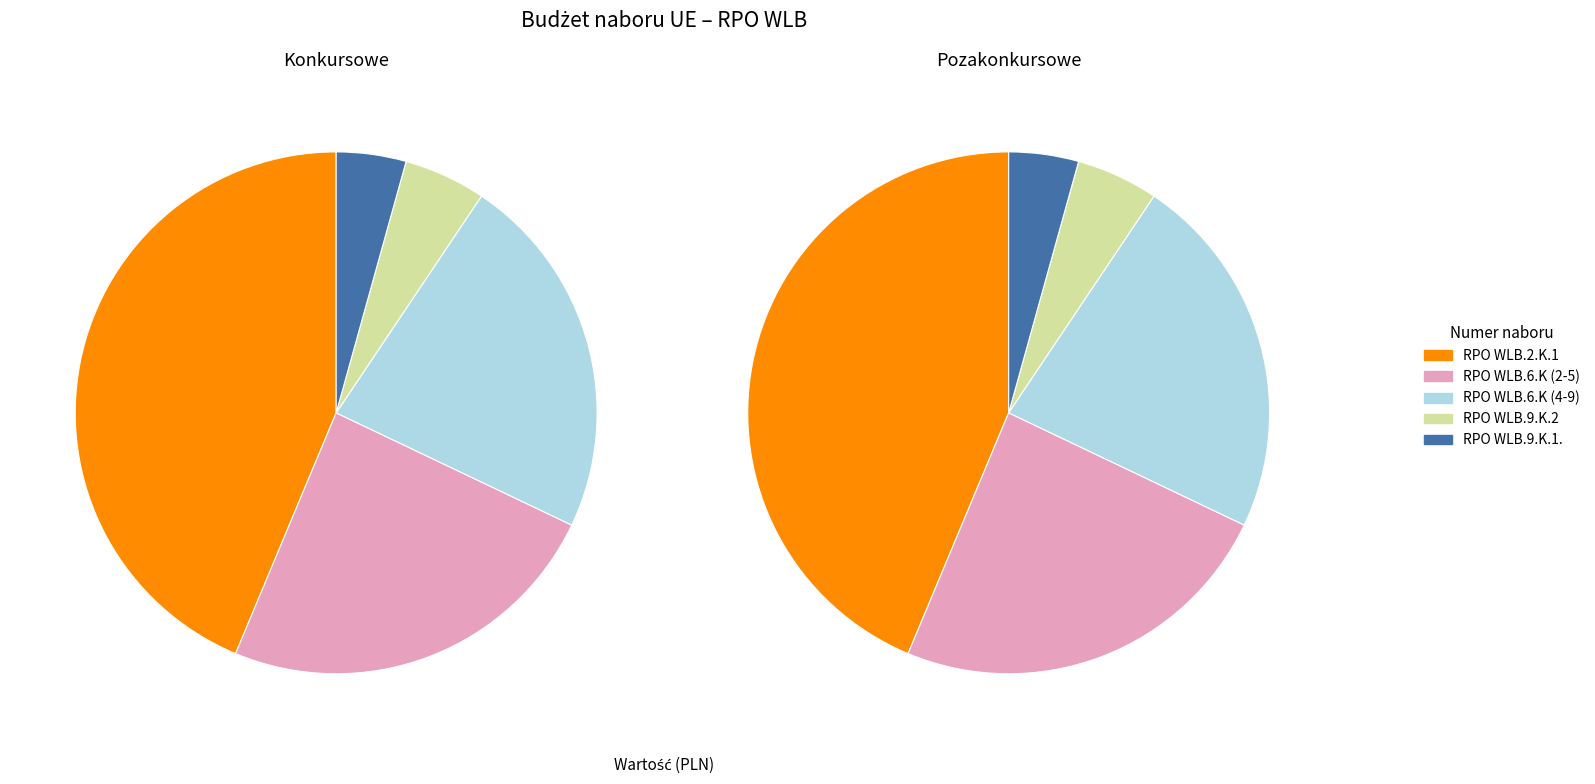

Is there a majority slice in this chart?

No